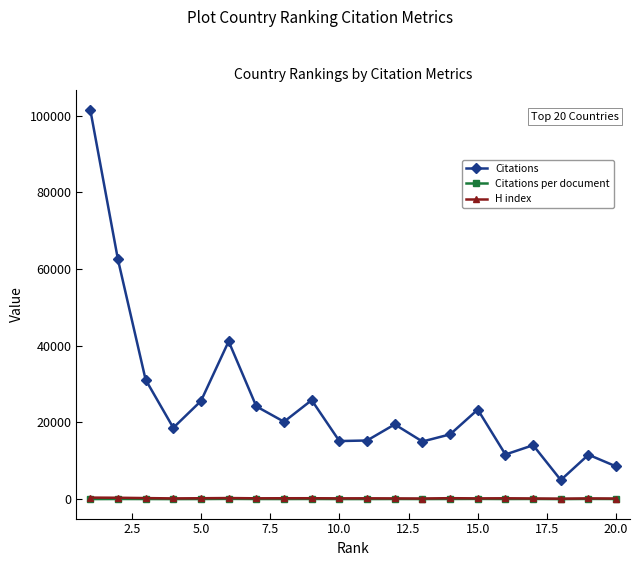

True or false: Citations and Citations per document intersect in this chart.

False